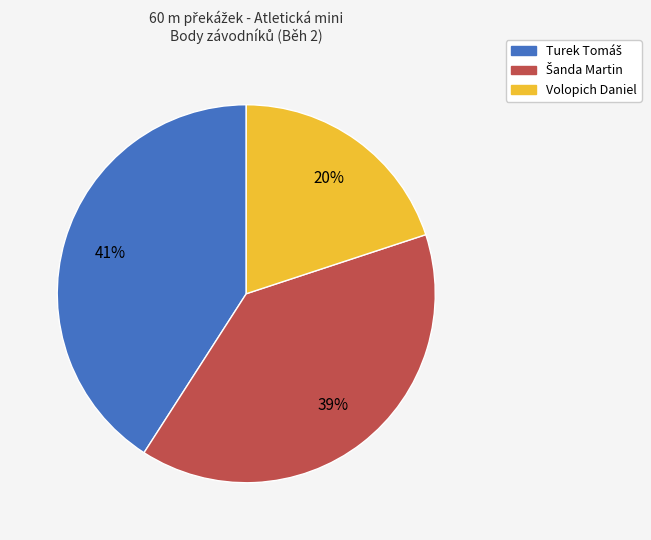

Is Volopich Daniel the majority of the pie?

No